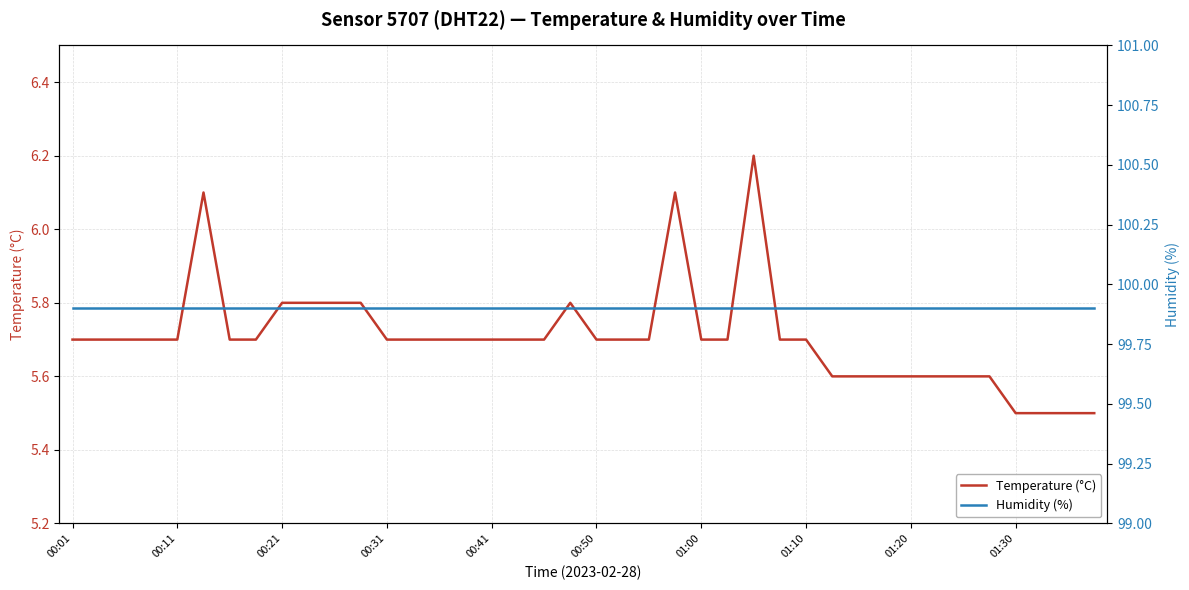

The Temperature (°C) series shows 1.7 at 27. True or false?

False